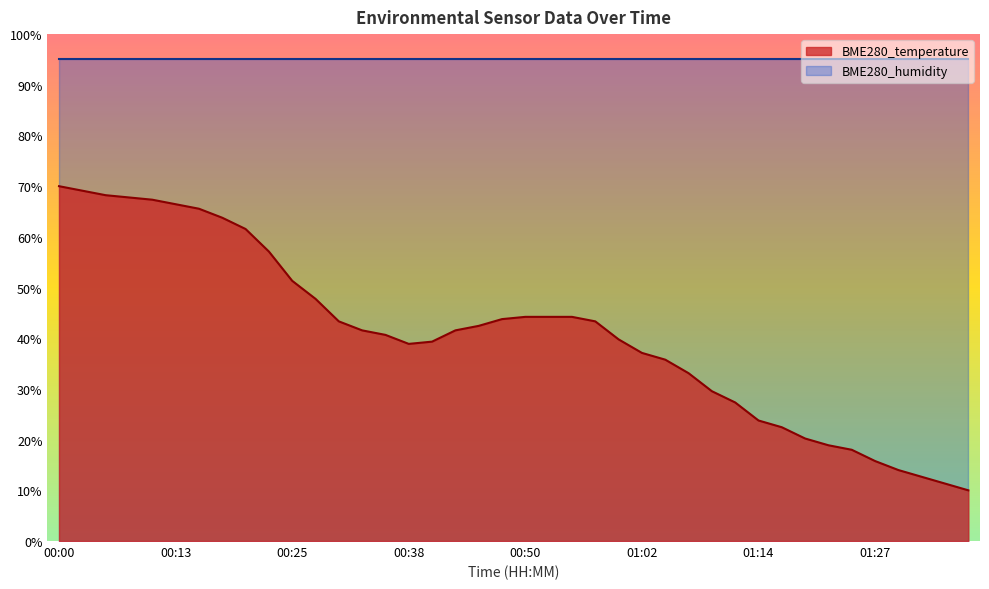

What is the average value?

40.8